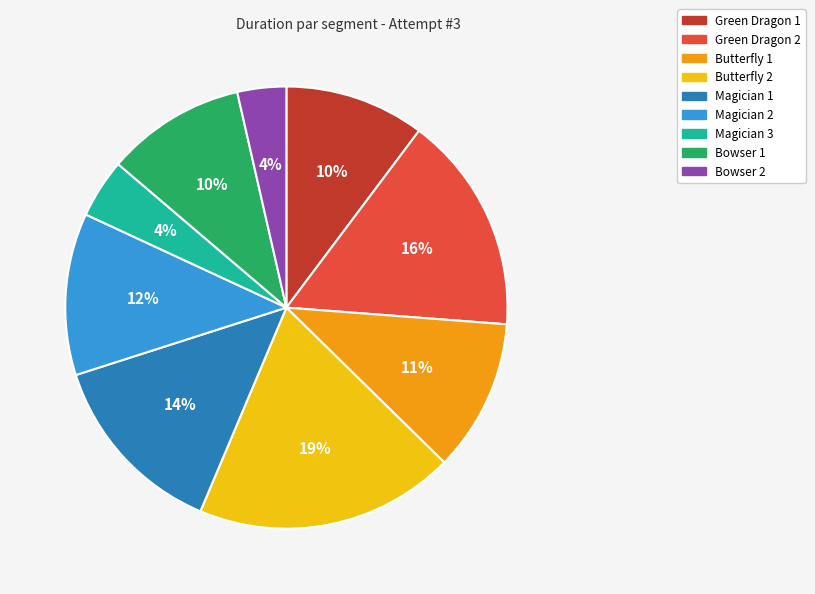

How many segments does this pie chart have?

9